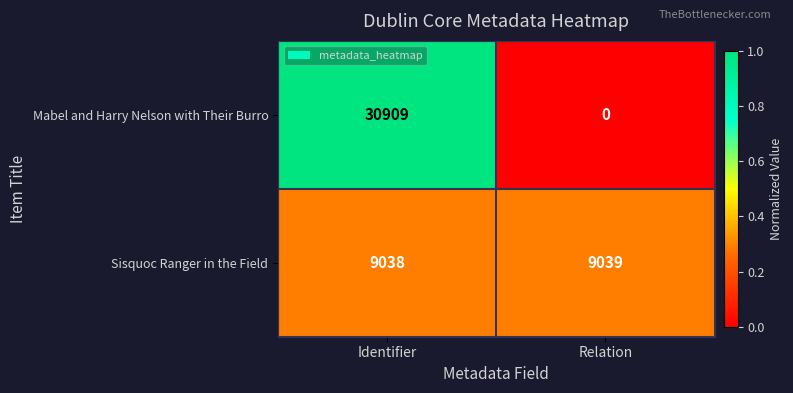

Reading right to left, extract all data points from this chart.

Mabel and Harry Nelson with Their Burro: Relation=0	Identifier=30909
Sisquoc Ranger in the Field: Relation=9039	Identifier=9038